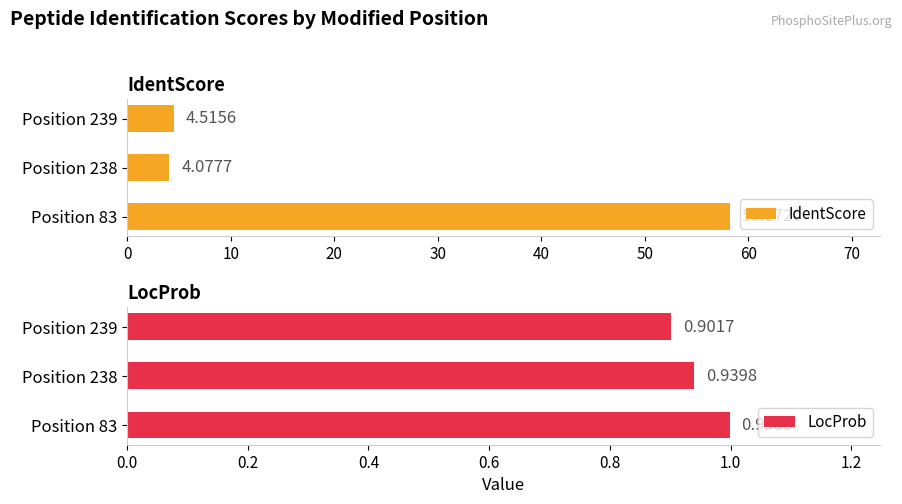

Rank the categories by IdentScore value from lowest to highest.

Position 238, Position 239, Position 83